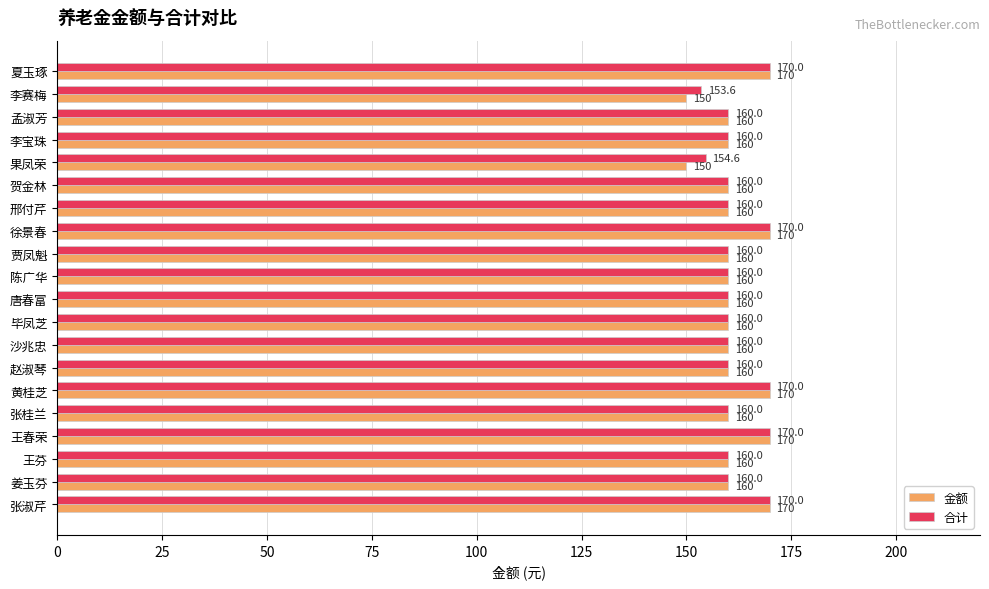

Is it true that 合计 equals 109.4 at 赵淑琴?

False